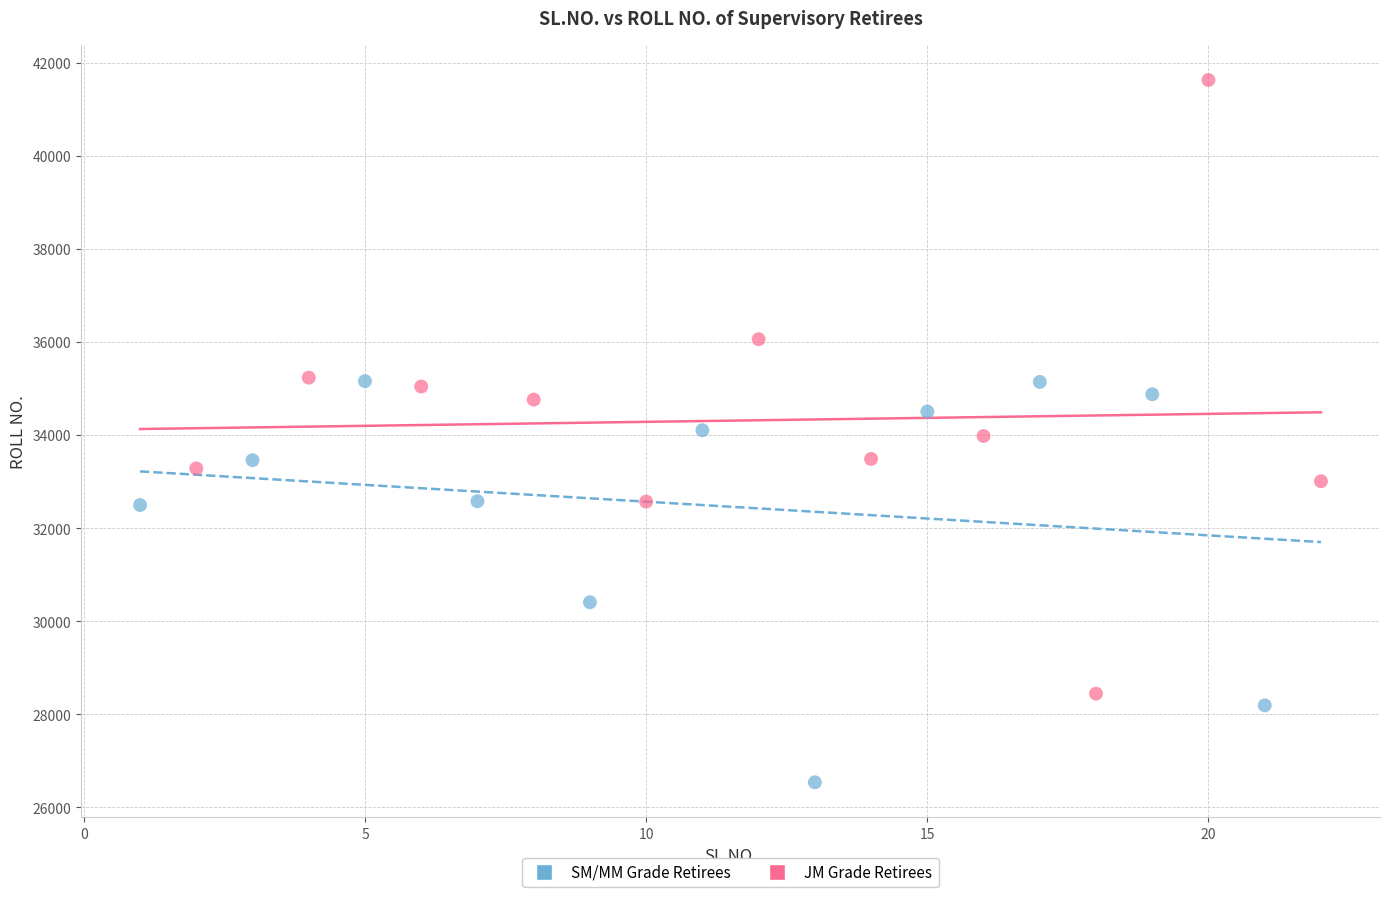

Which series reaches the minimum Y coordinate?

SM/MM Grade Retirees